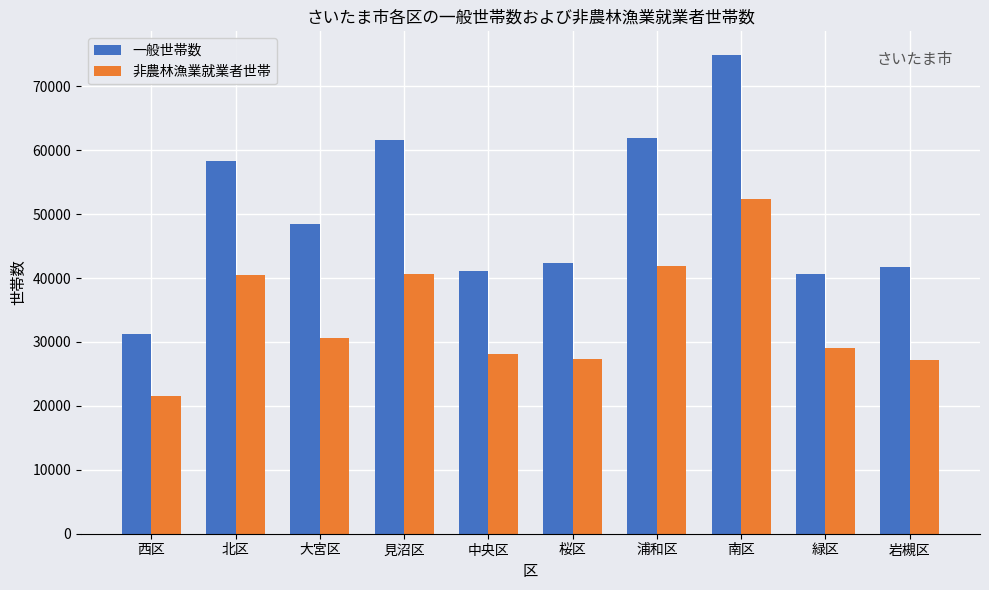

Rank the series by their average value, from highest to lowest.

一般世帯数, 非農林漁業就業者世帯